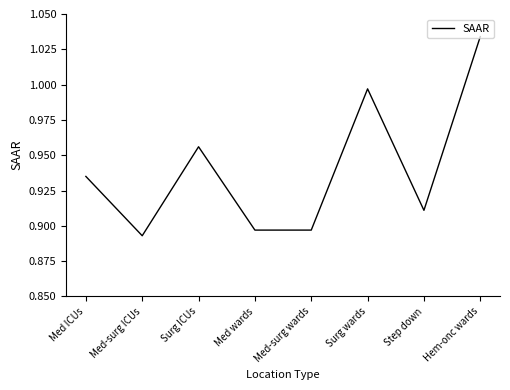

At which category does the chart reach its peak across all series?

Hem-onc wards